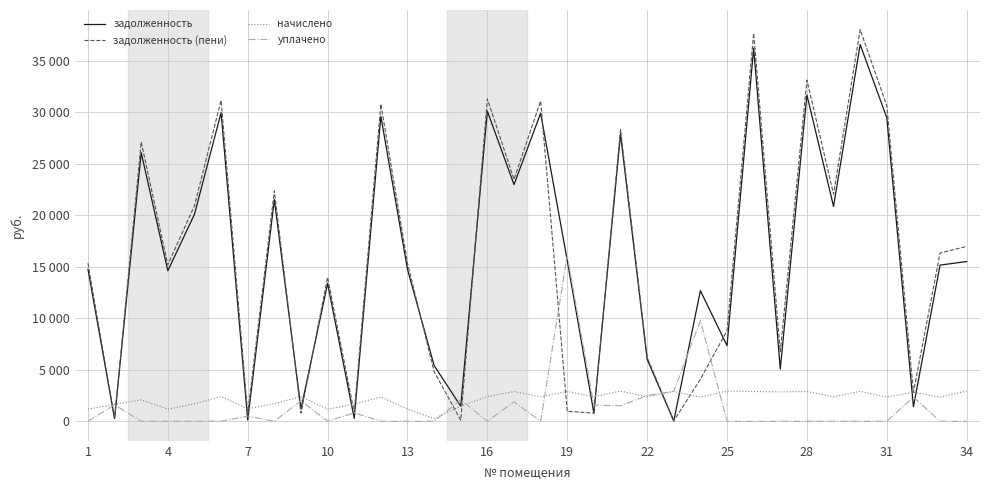

Is this an area chart (filled region under the line)?

No